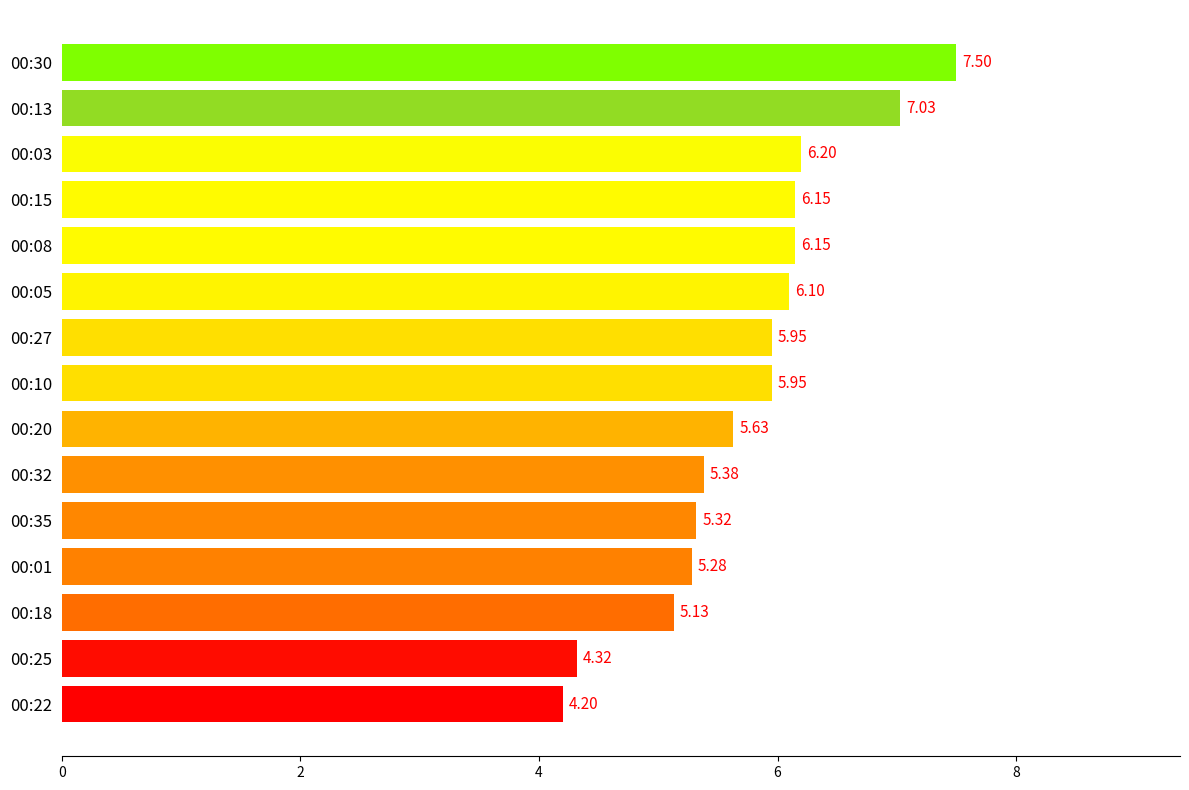

How many values are below 5?

2